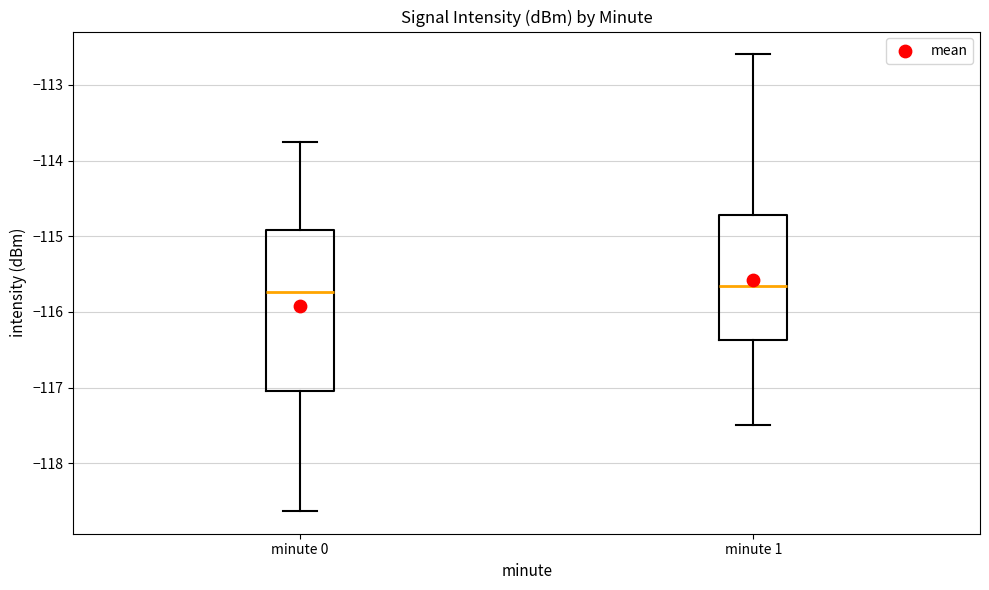

Which box is the tallest, from its lower edge to its upper edge?

minute 0